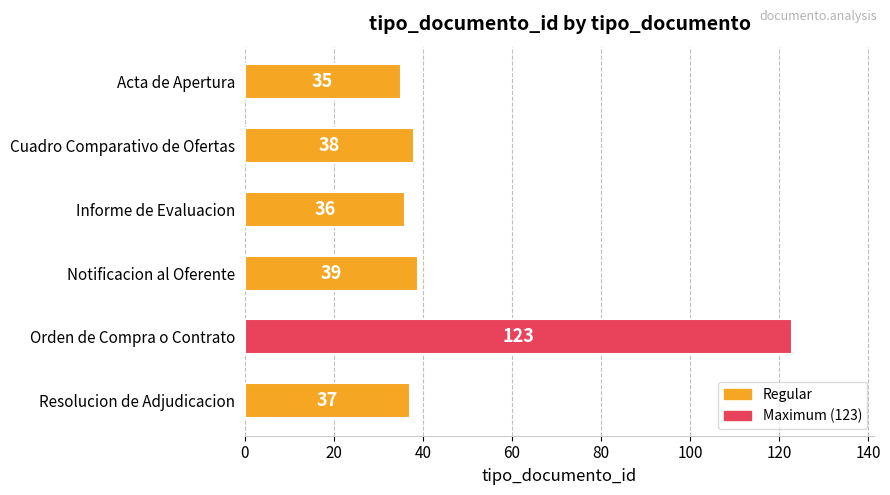

How many data points are less than 38?

3